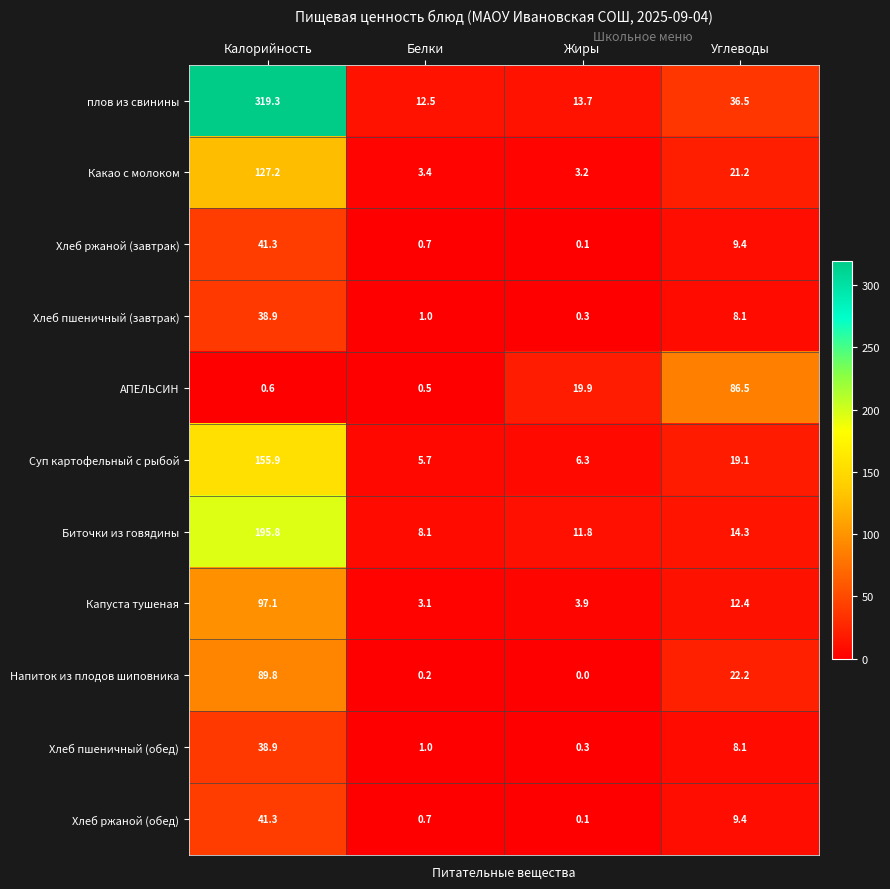

Where is Хлеб пшеничный (завтрак) nearest to the value 19?

Углеводы